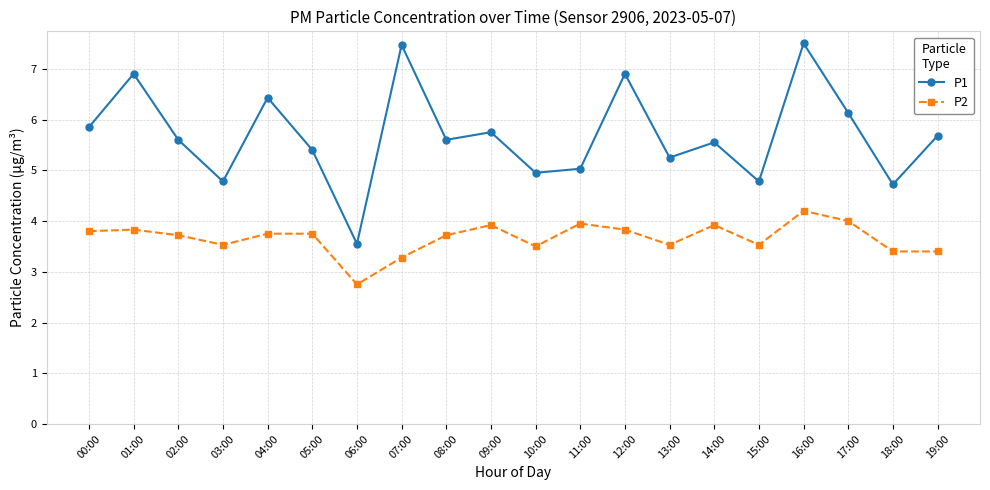

Rank the series by their average value, from highest to lowest.

P1, P2